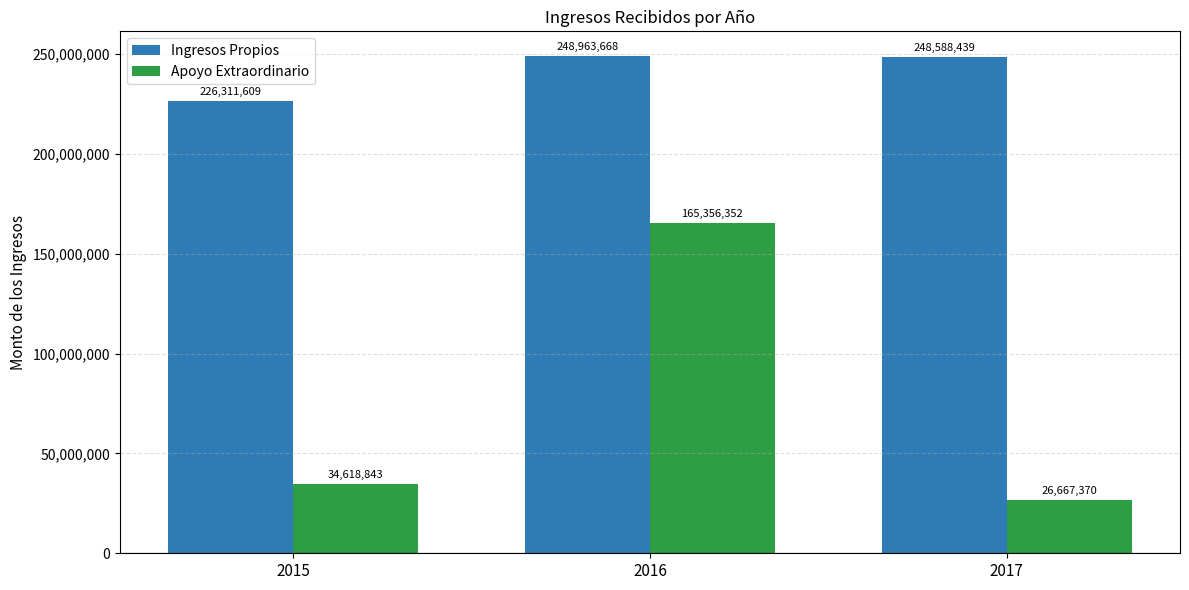

List the series in order of their overall mean, lowest first.

Apoyo Extraordinario, Ingresos Propios